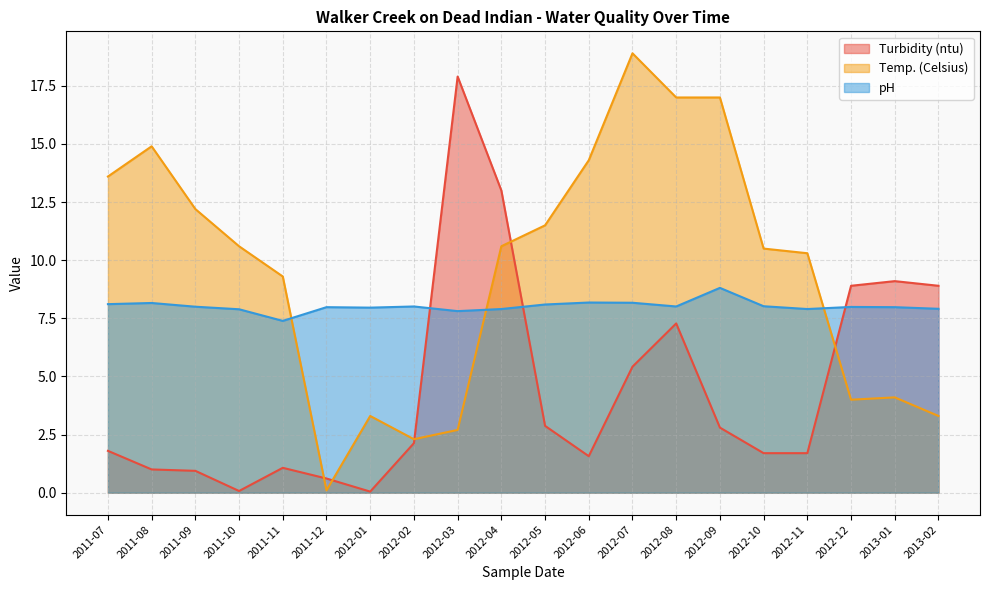

Where does the Turbidity (ntu) series first go above 2?

2012-02